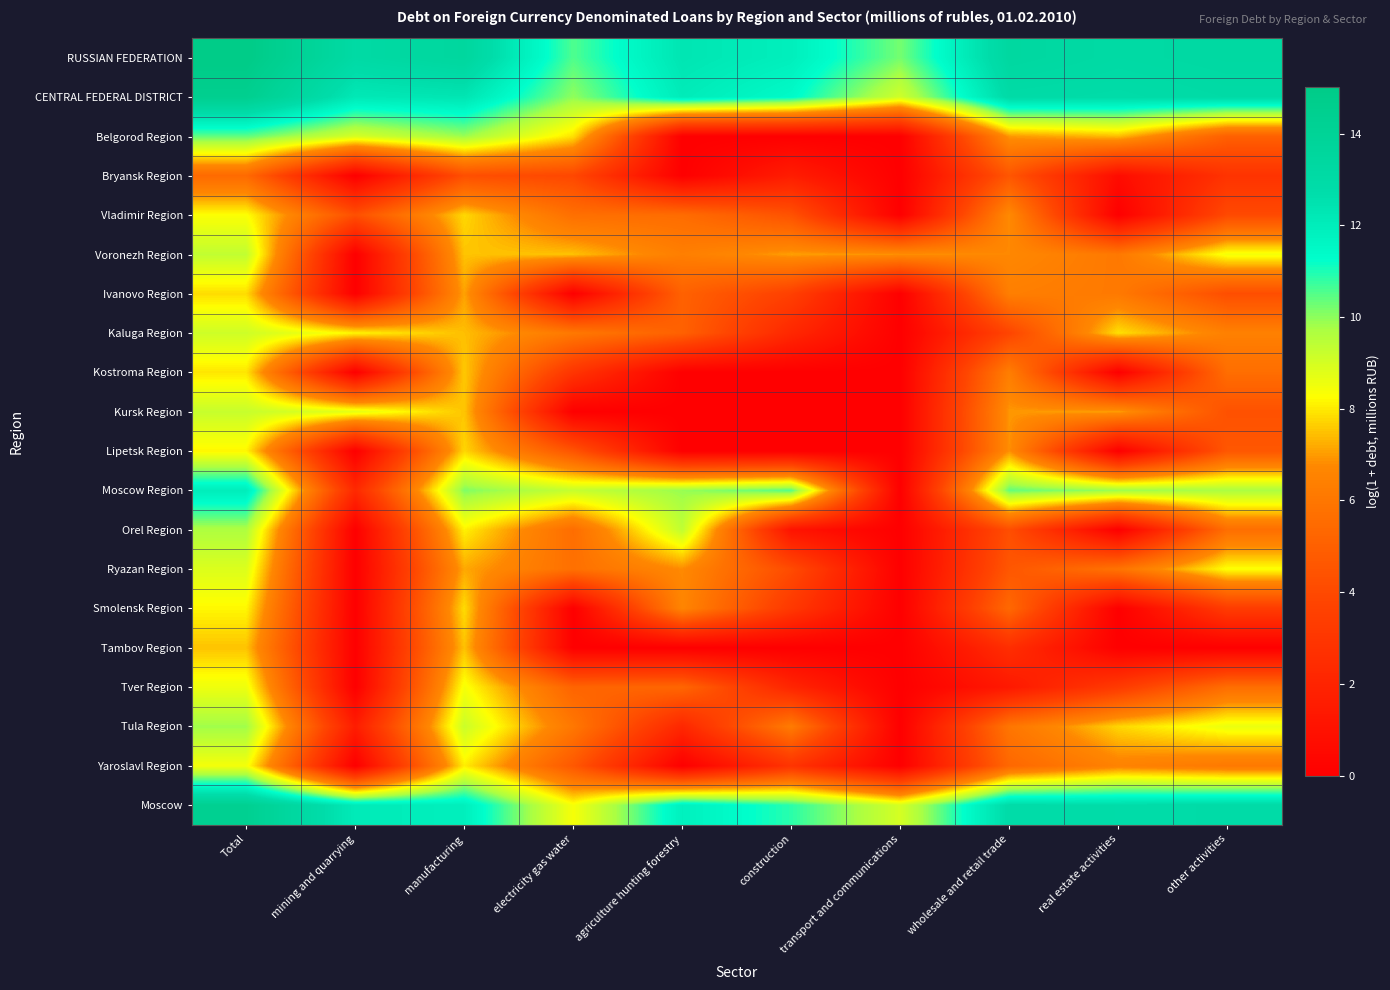

What is the total value across all series at wholesale and retail trade?

134.4